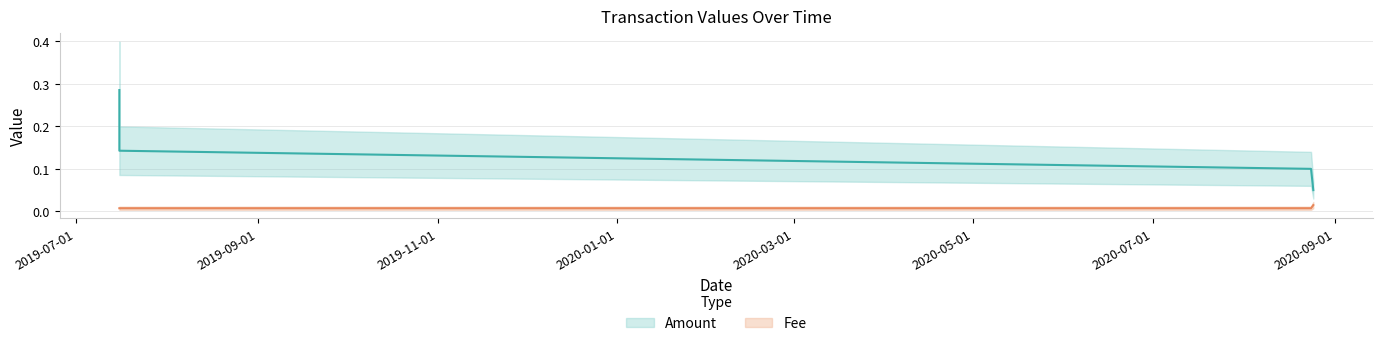

What are all the series names shown in the legend?

Amount, Fee